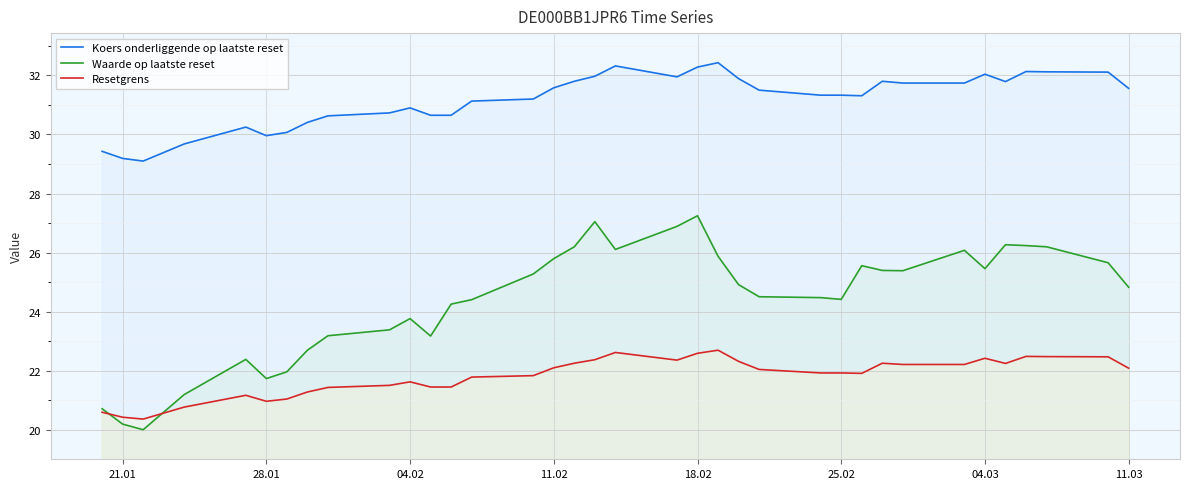

True or false: Waarde op laatste reset has a value of 23.8 at 04.02.

True